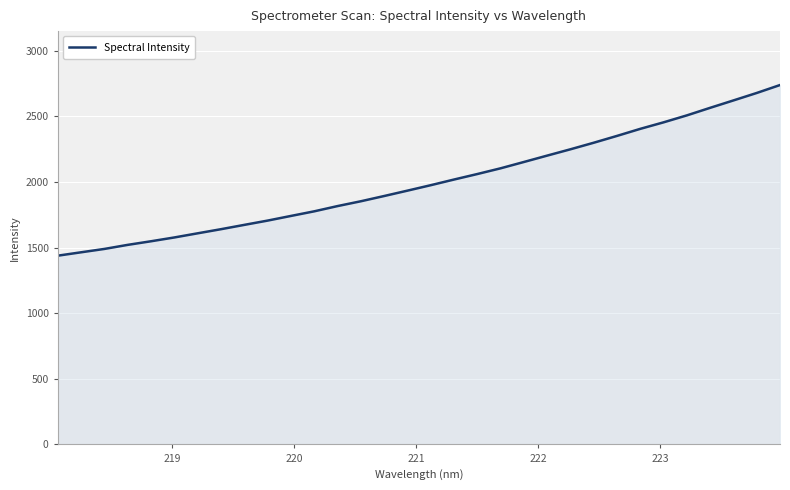

What is the minimum value shown in the chart?

1438.2